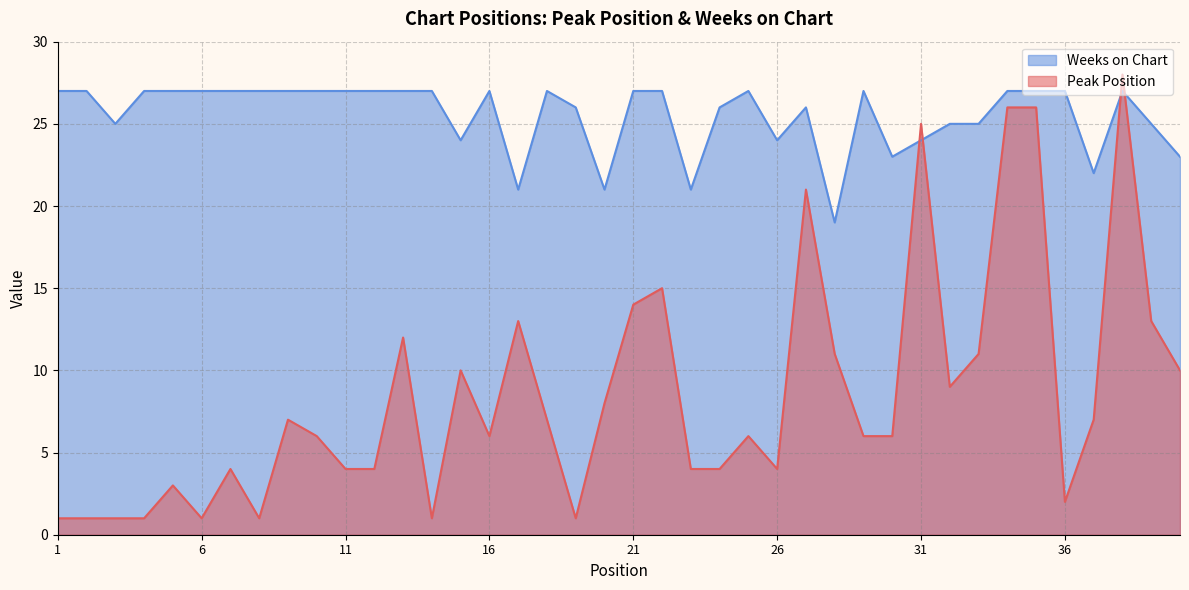

What is the sum of all Peak Position values?

340